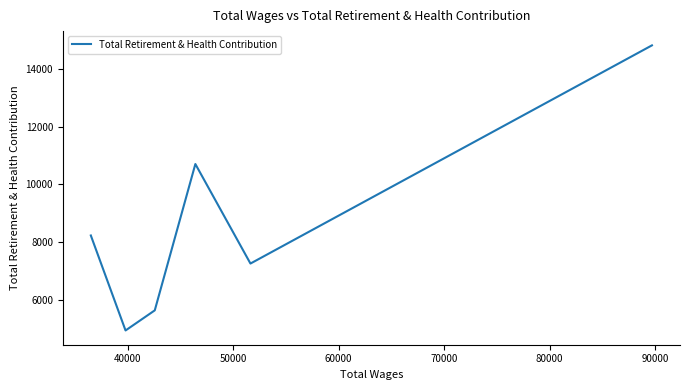

What is the difference between the maximum and second lowest values?

9183